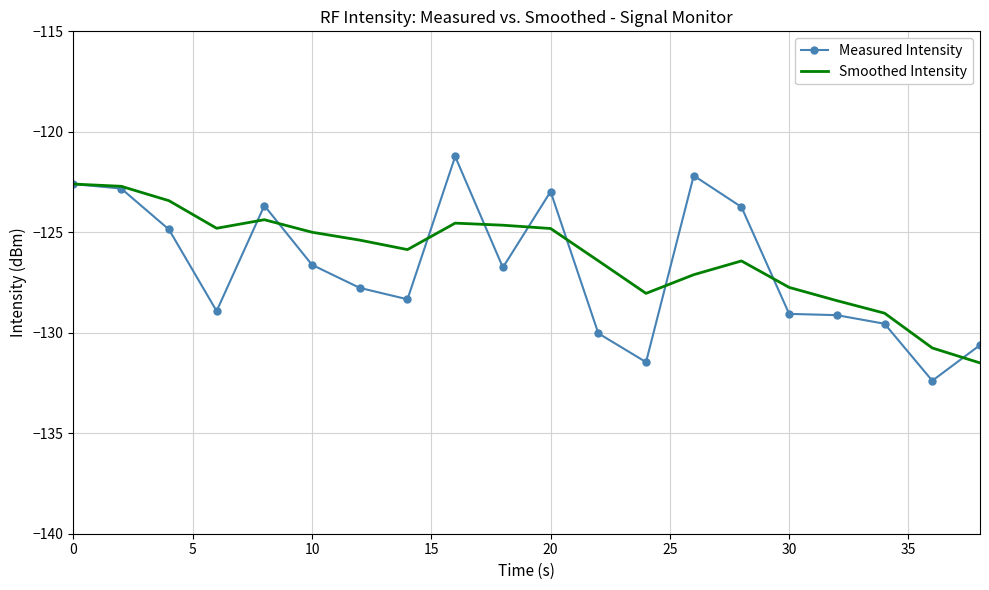

What is the maximum value for Measured Intensity?

-121.2